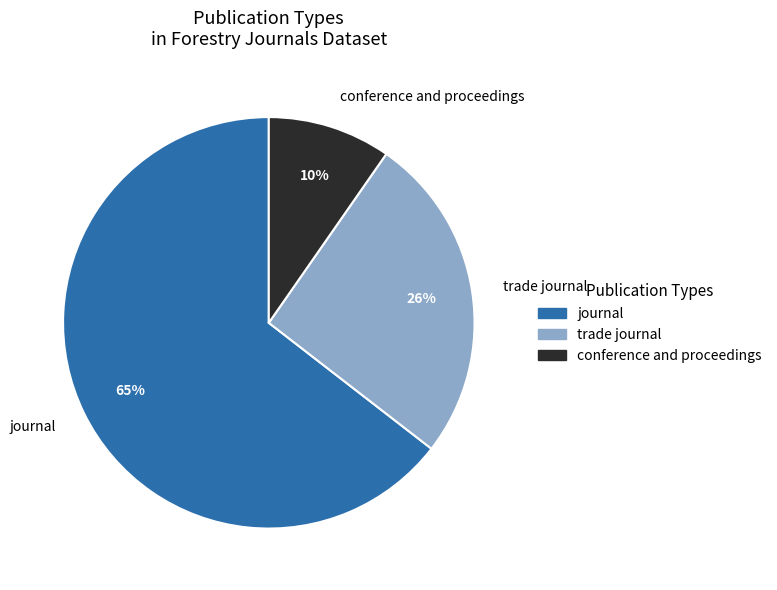

Rank the categories by value from lowest to highest.

conference and proceedings, trade journal, journal